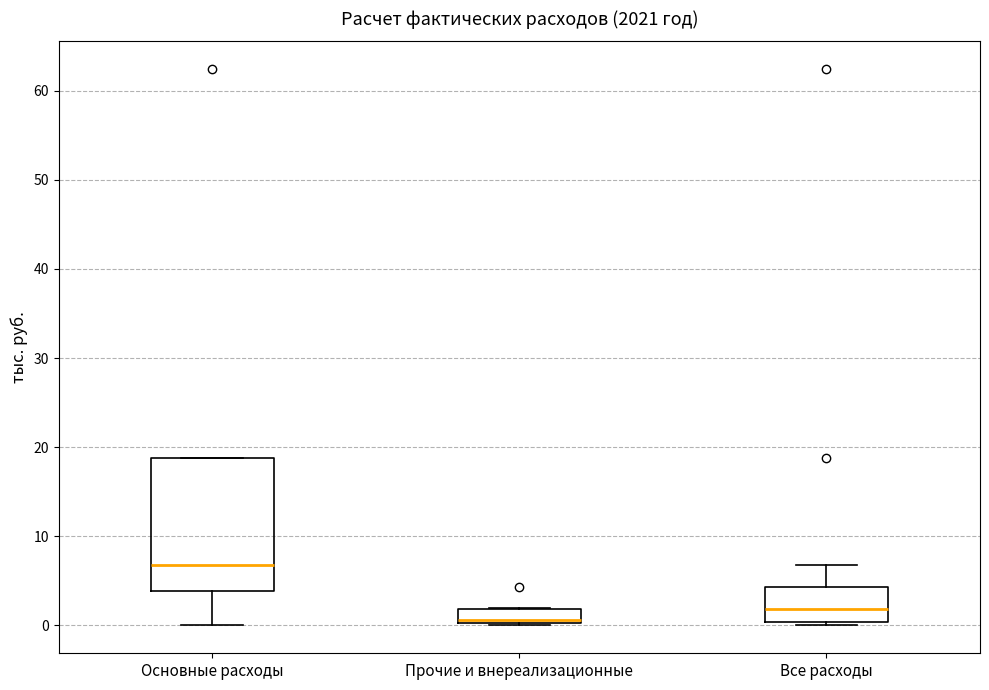

Where is the upper edge of the box for Основные расходы on the y-axis? The values are not printed on the chart, so give them approximately, as read against the axis.

19